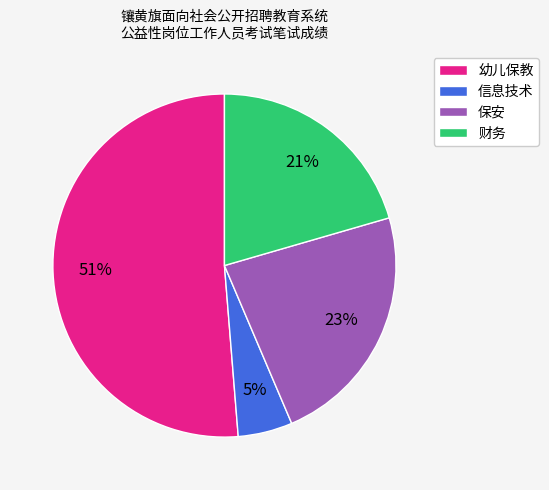

To the nearest percent, what percentage of the pie is 财务?

21%